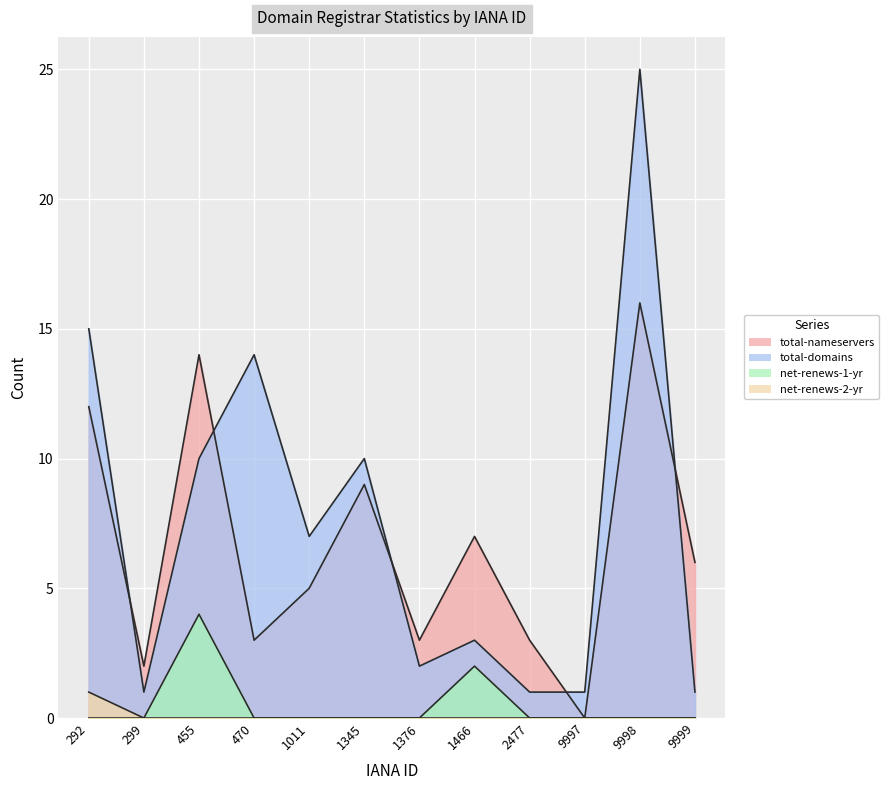

At which category does total-nameservers reach its first local peak?

455